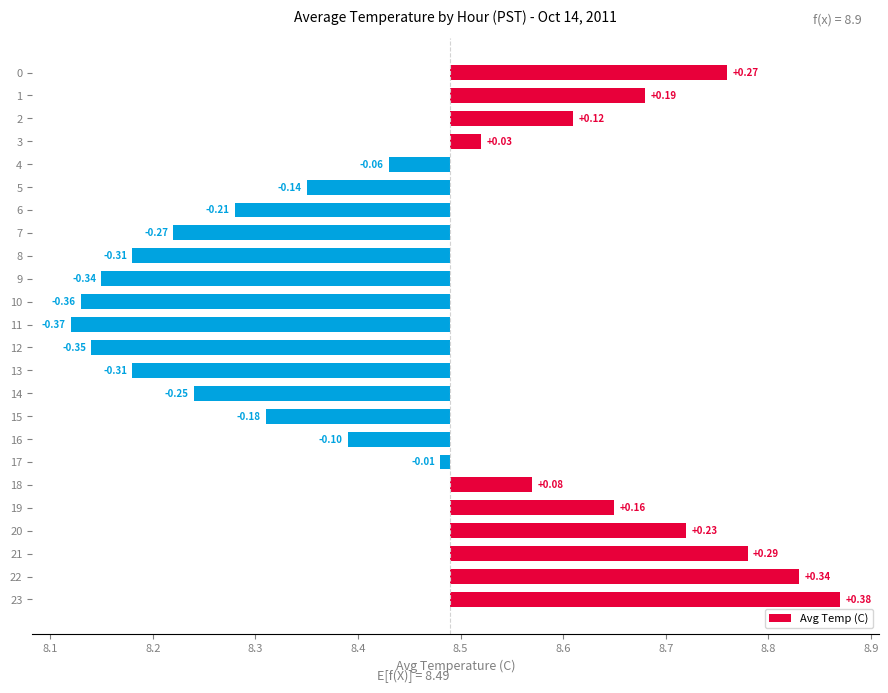

How many values are above zero?

10